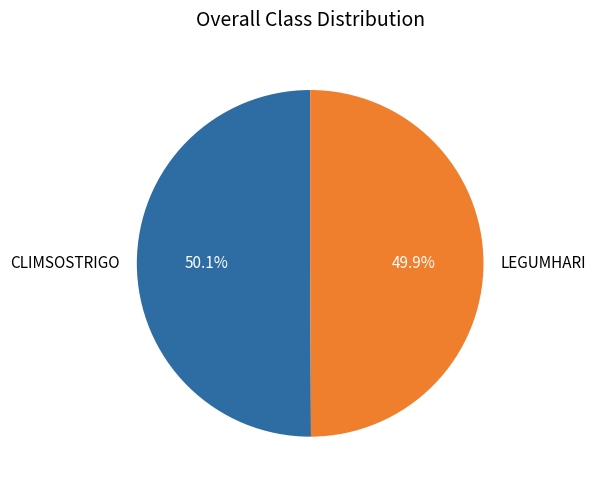

To the nearest percent, what is the average slice percentage?

50%